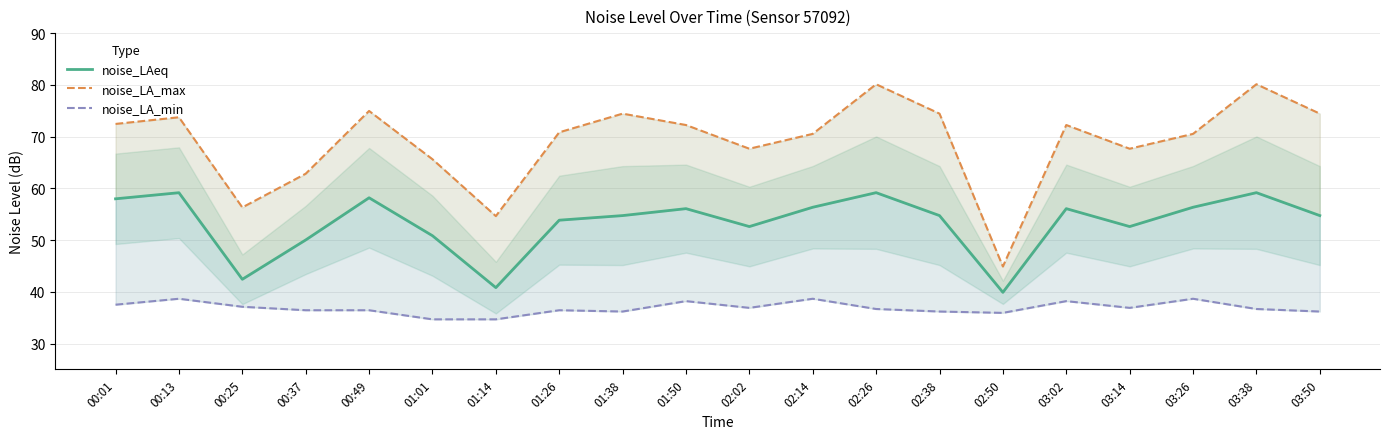

Does the chart have visible grid lines?

Yes